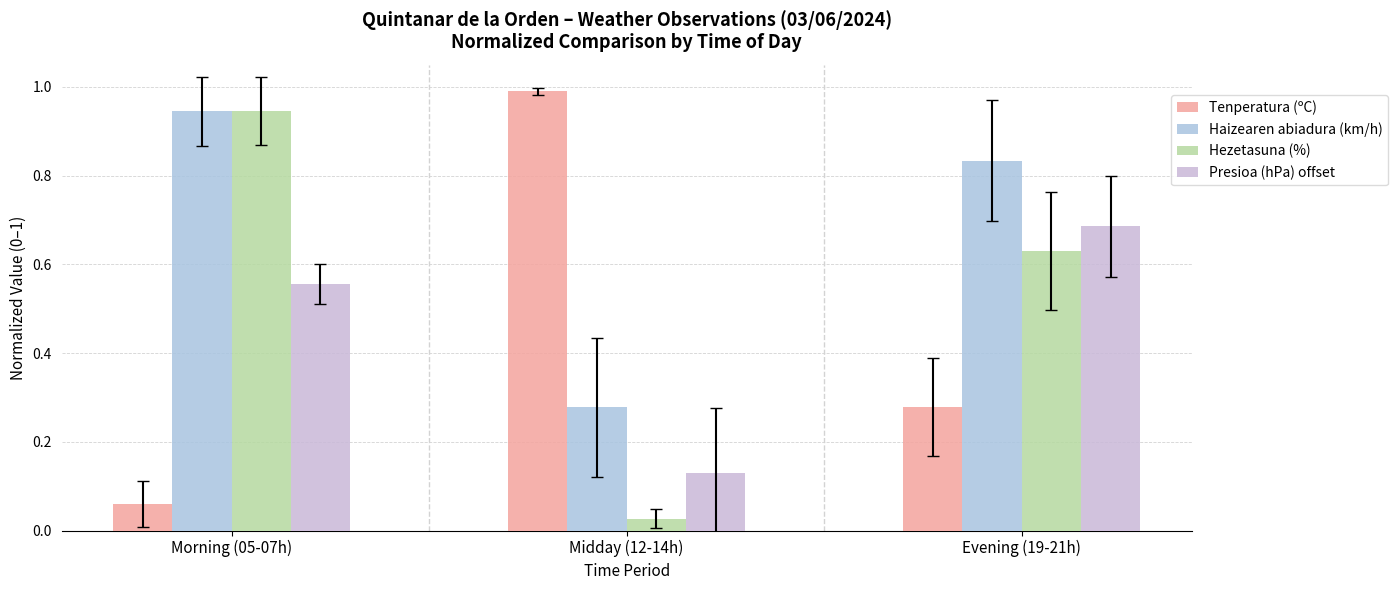

Which series has the largest range (max minus min)?

Tenperatura (ºC)